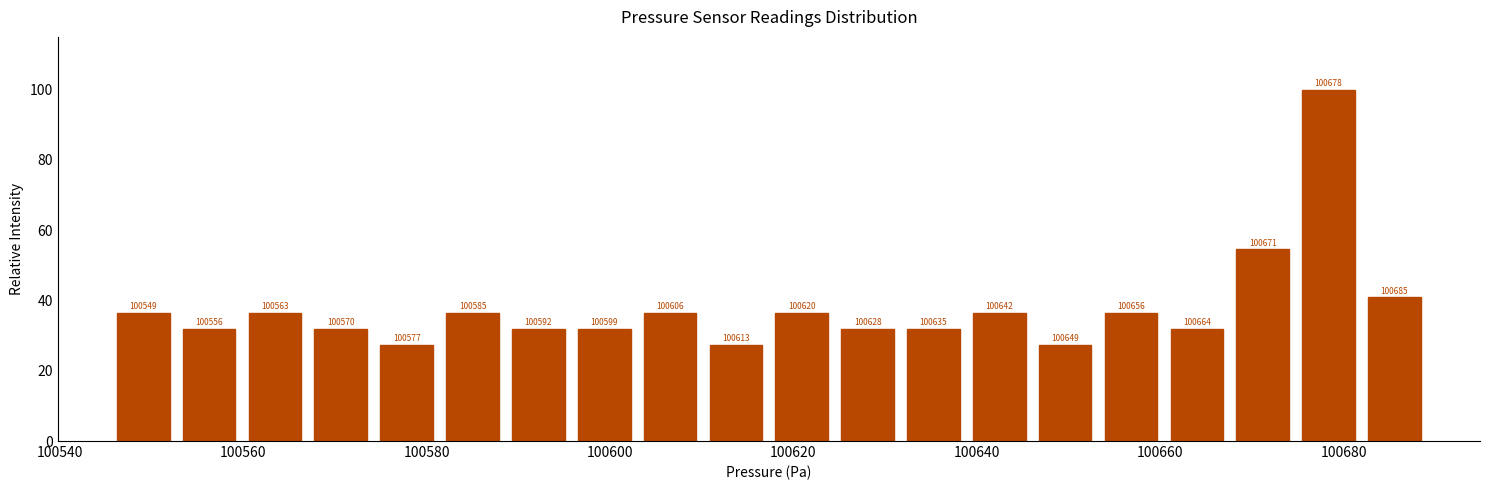

Around what value on the x-axis is the tallest bar? Give the approximate position of its centre, as read against the axis.

100678